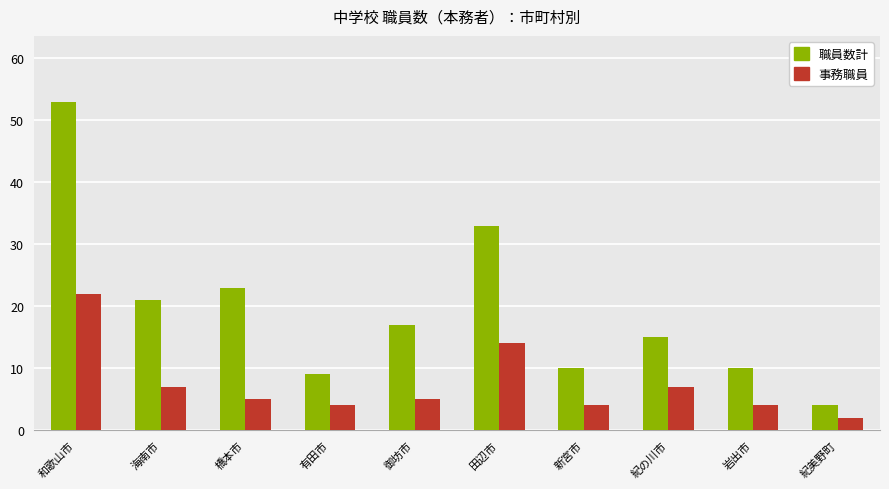

Where is 事務職員 nearest to the value 12?

田辺市